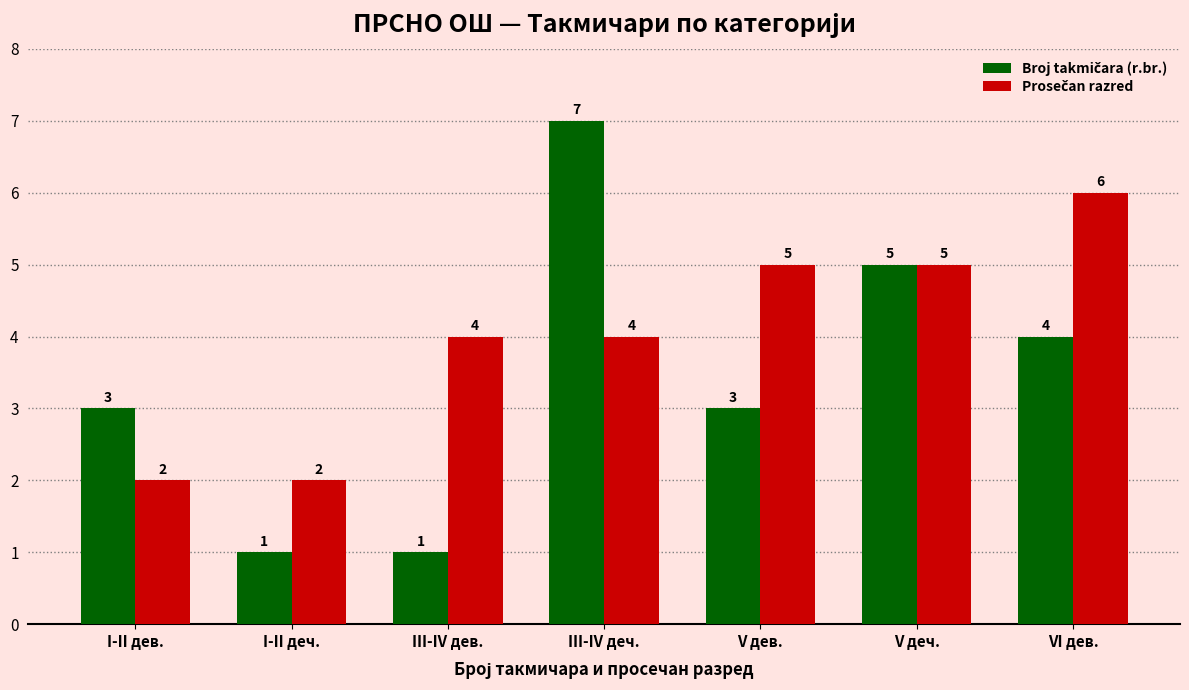

What is the maximum value shown in the chart?

7